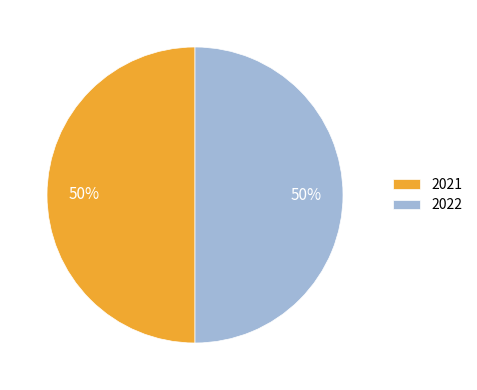

Do 2021 and 2022 together represent more than half of the pie?

Yes